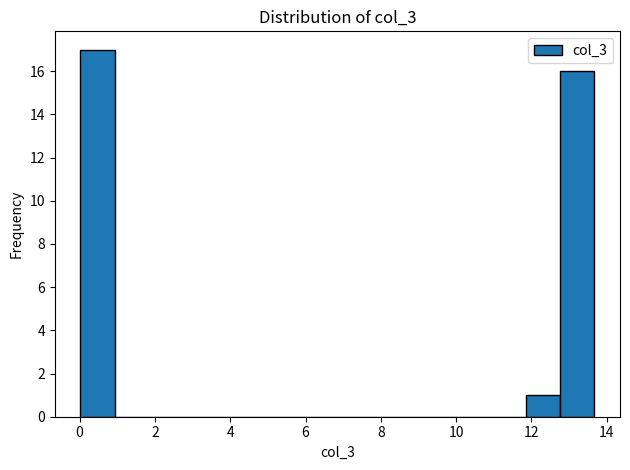

How tall is the bar that spans 0.0 to 1.0 on the x-axis? Neither the bar edges nor the heights are printed on the chart, so give them approximately, as read against the axes.

17